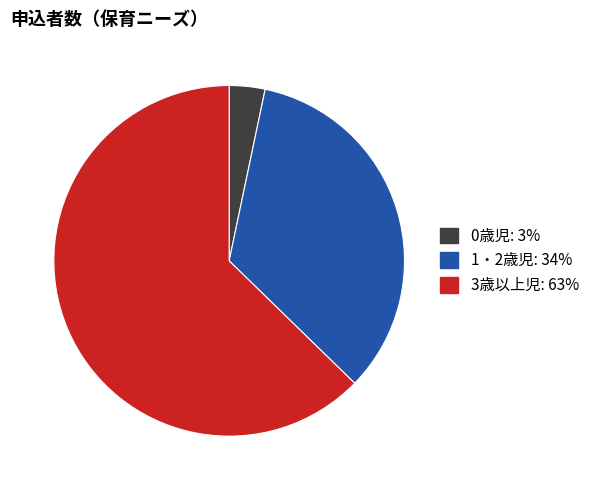

Count the number of slices in the pie.

3